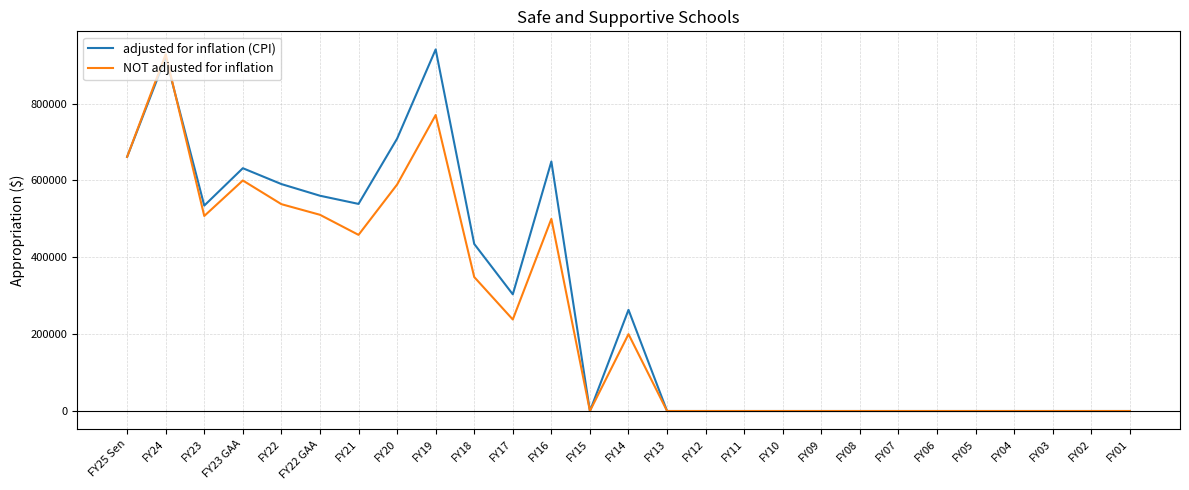

Rank the series at FY16 from lowest to highest value.

NOT adjusted for inflation, adjusted for inflation (CPI)